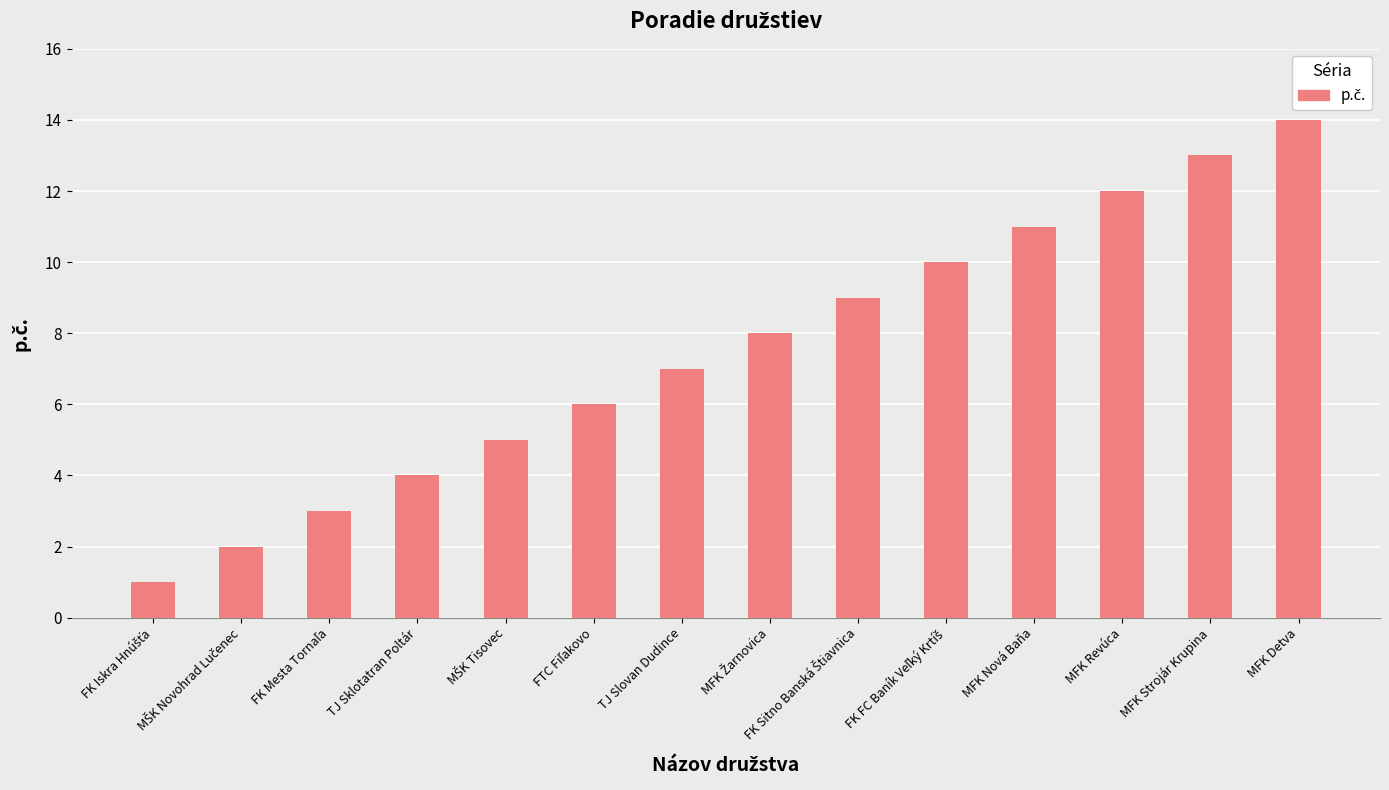

What is the label of the 13th bar from the left?

MFK Strojár Krupina